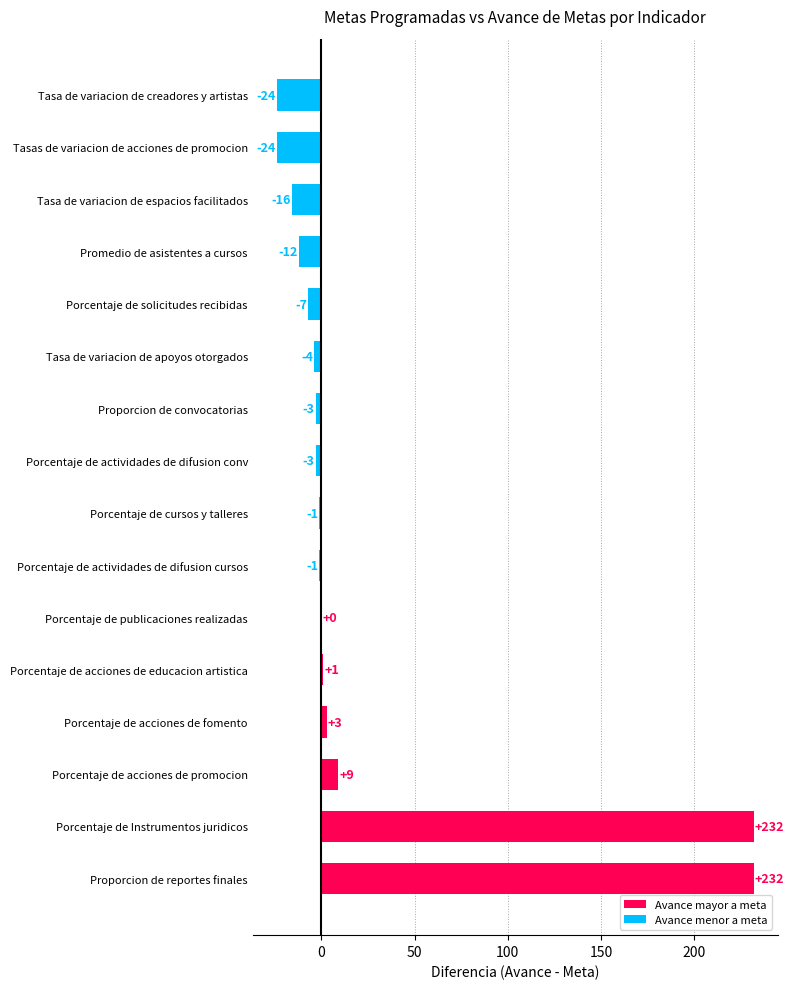

How many values are below -1?

8